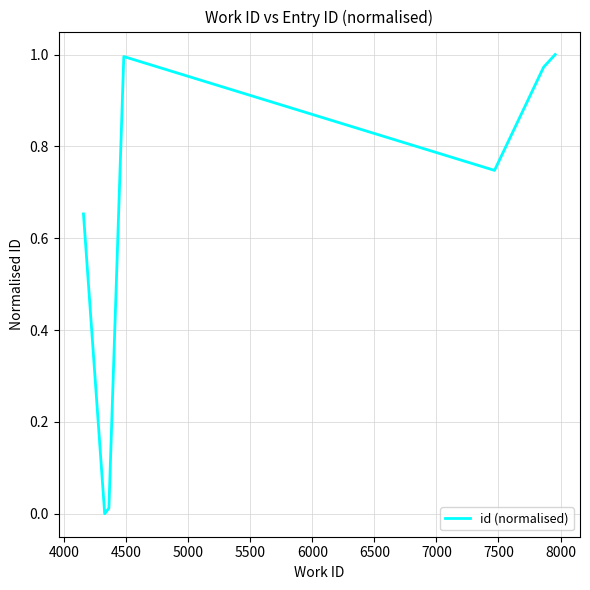

What is the sum of all values?

4.4